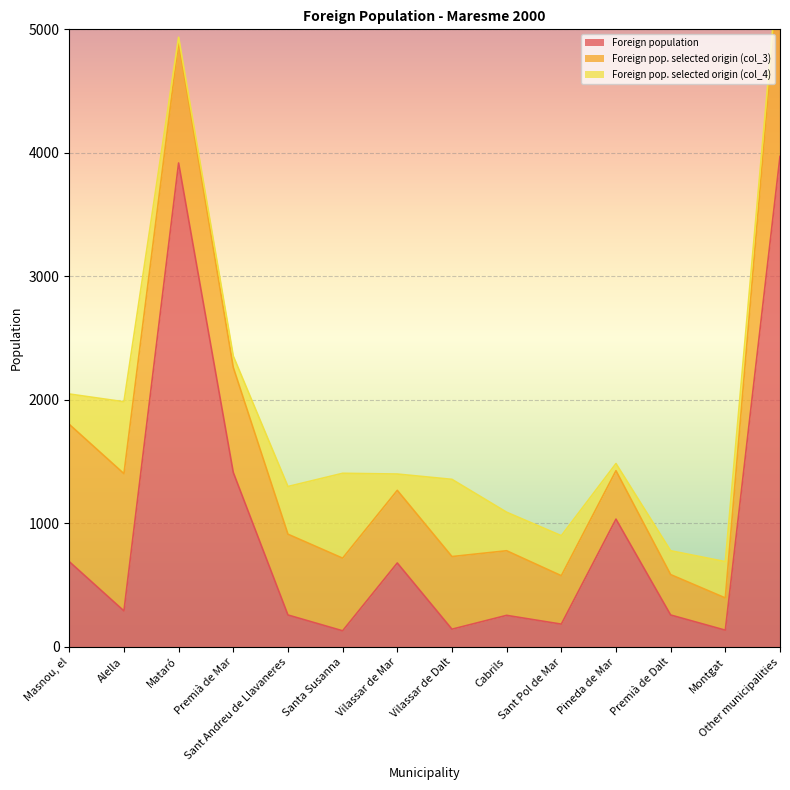

At which label does Foreign population reach its minimum?

Santa Susanna